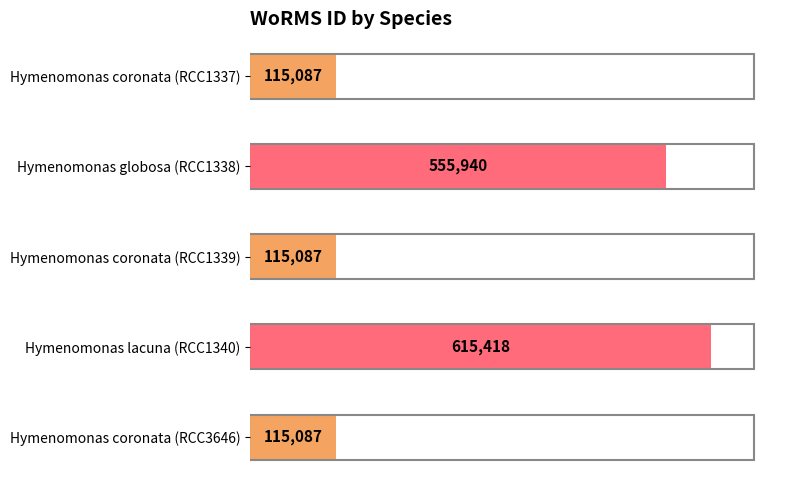

List the labels in order of value, smallest first.

Hymenomonas coronata (RCC1337), Hymenomonas coronata (RCC1339), Hymenomonas coronata (RCC3646), Hymenomonas globosa (RCC1338), Hymenomonas lacuna (RCC1340)